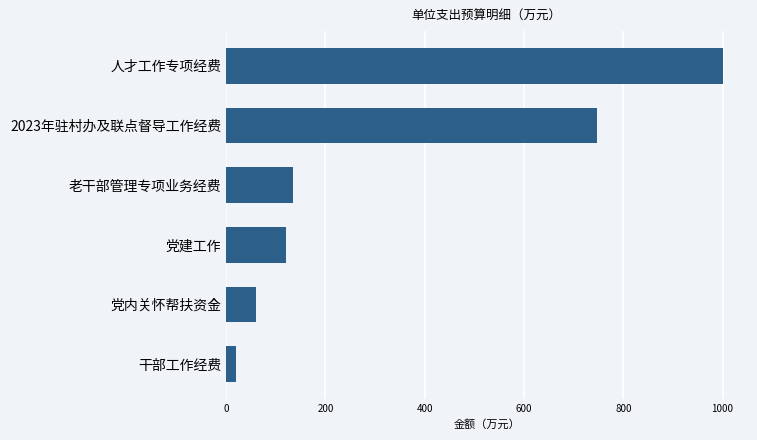

What is the average value?

347.1